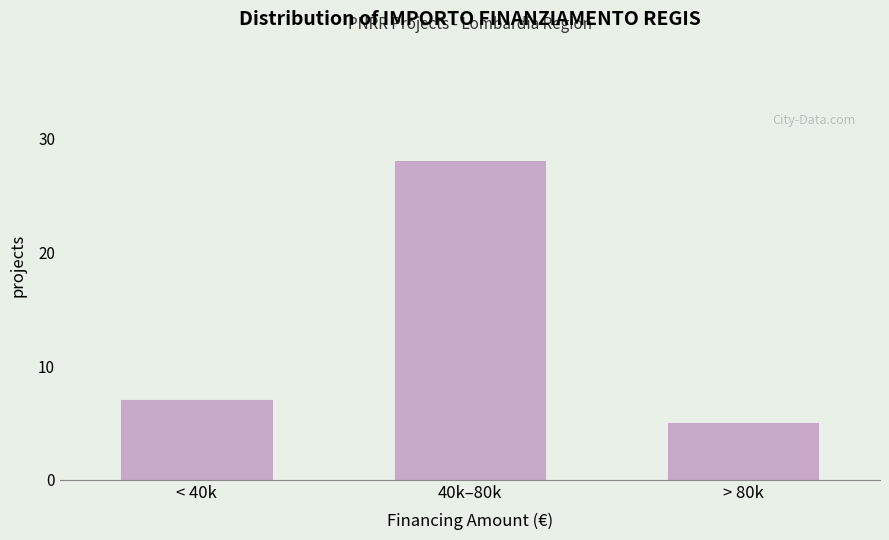

Reading left to right, list all the values displayed in this chart.

7	28	5